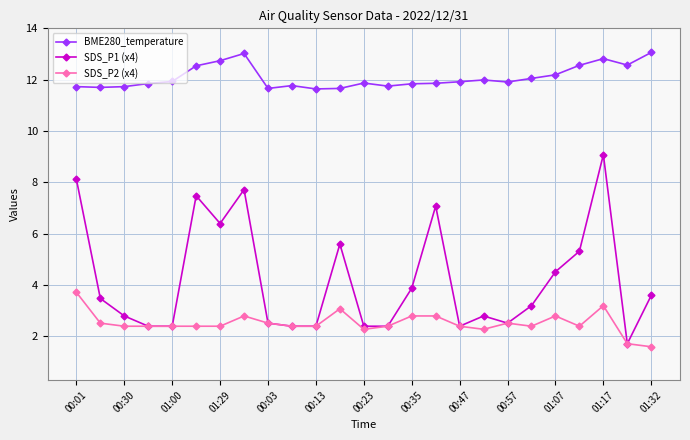

Which series has the largest total across all categories?

BME280_temperature